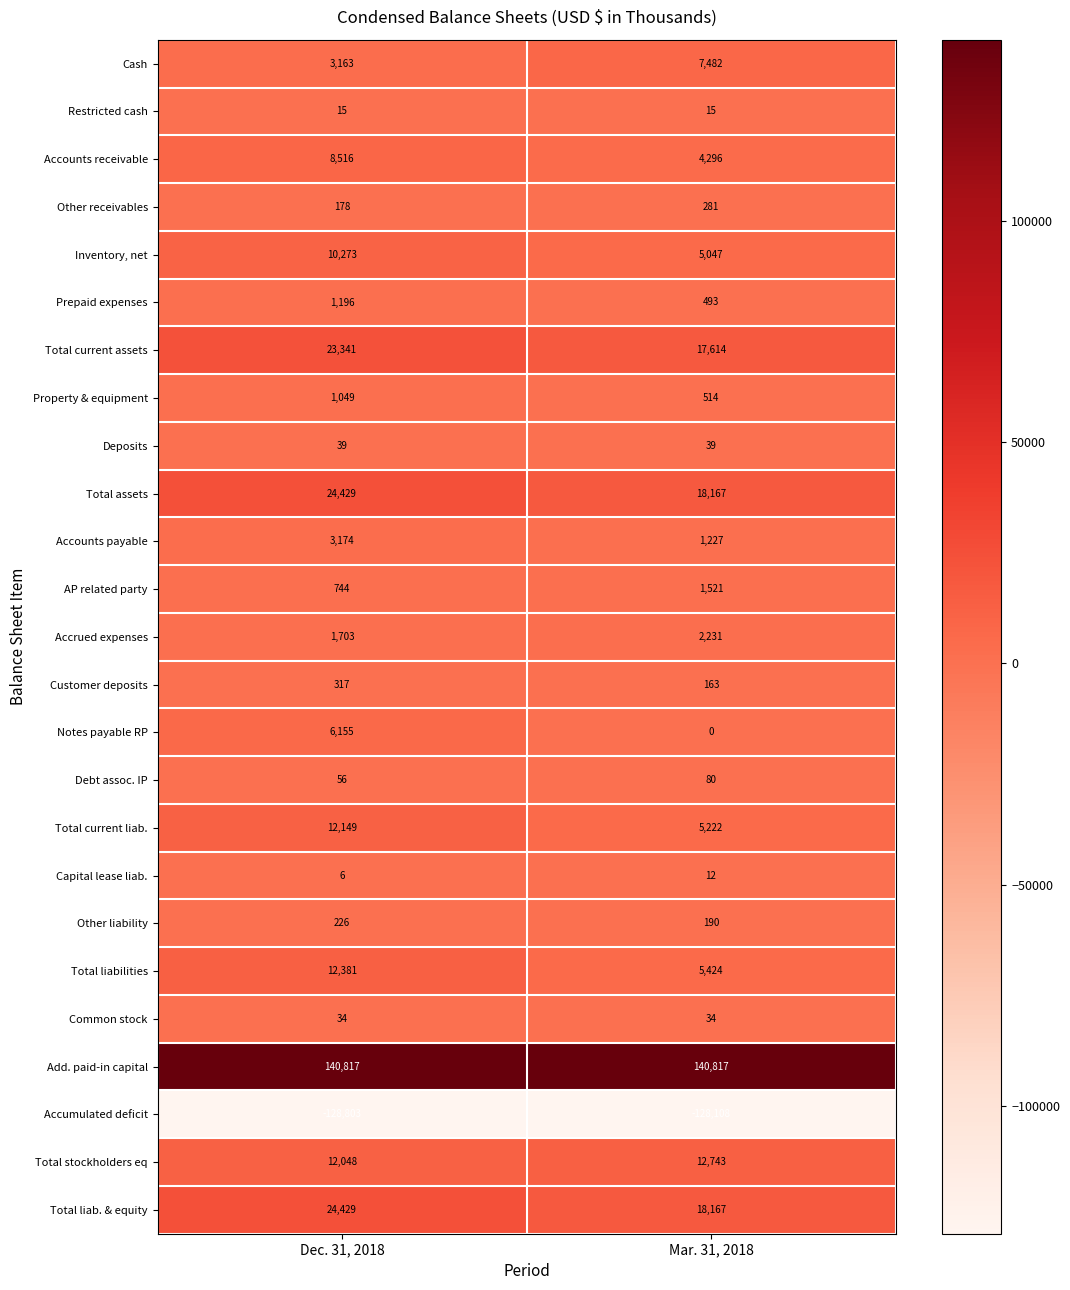

Rank the categories by Capital lease liab. value from highest to lowest.

Mar. 31, 2018, Dec. 31, 2018